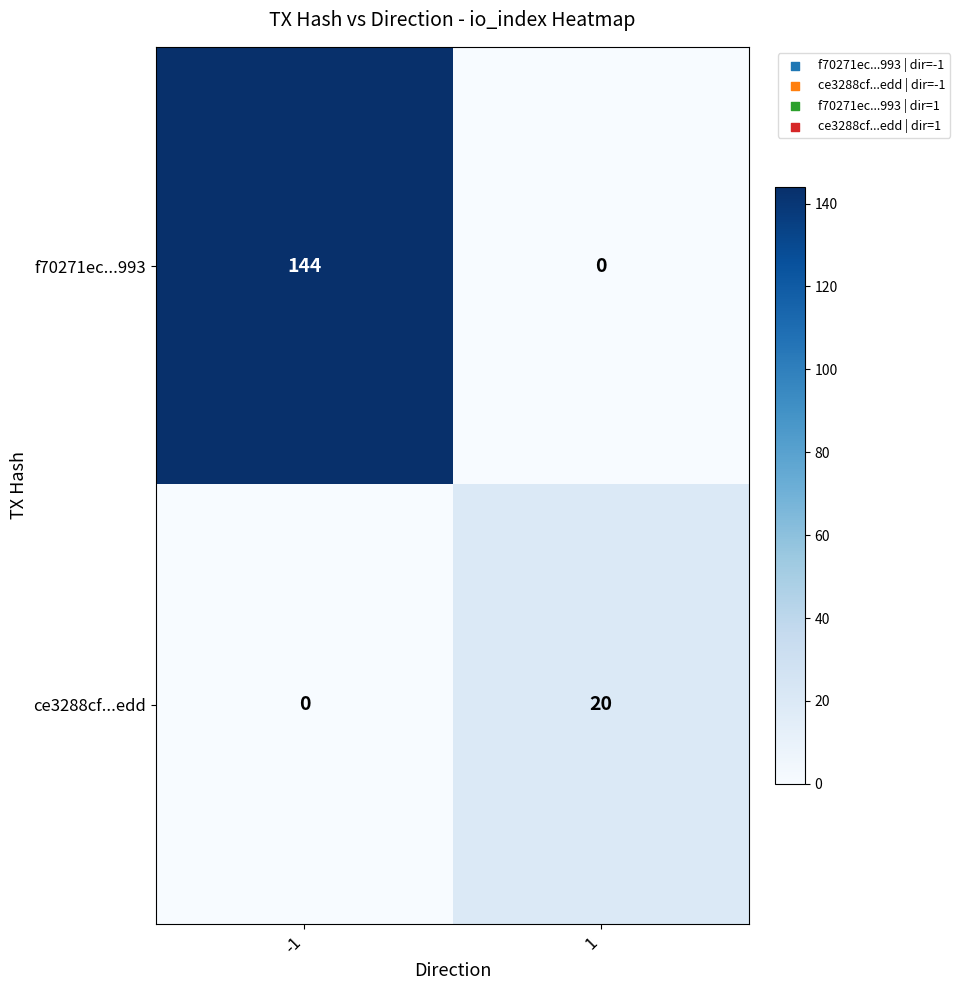

At how many categories does at least one series exceed 86?

1